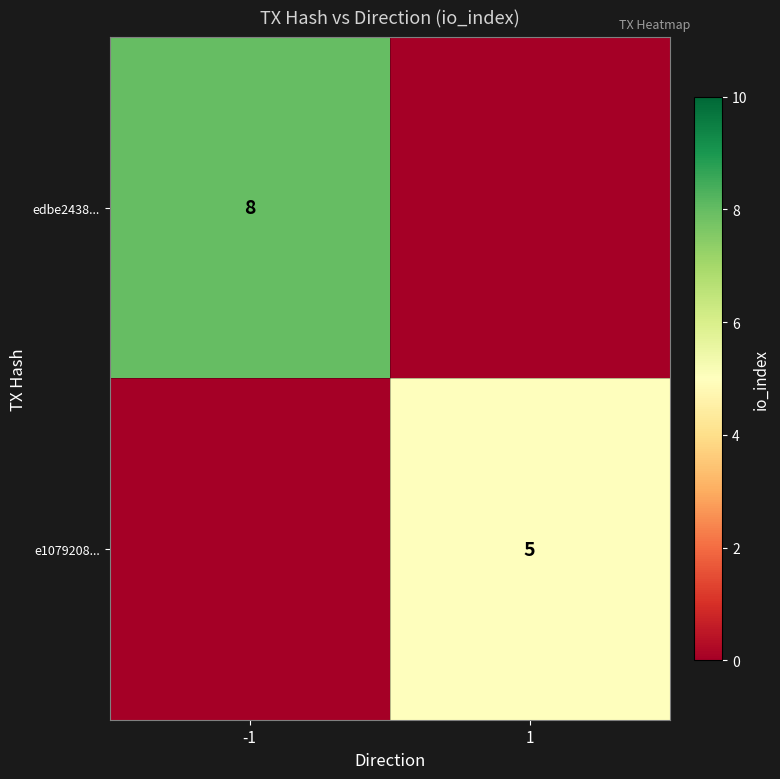

How many data points does each series have?

2